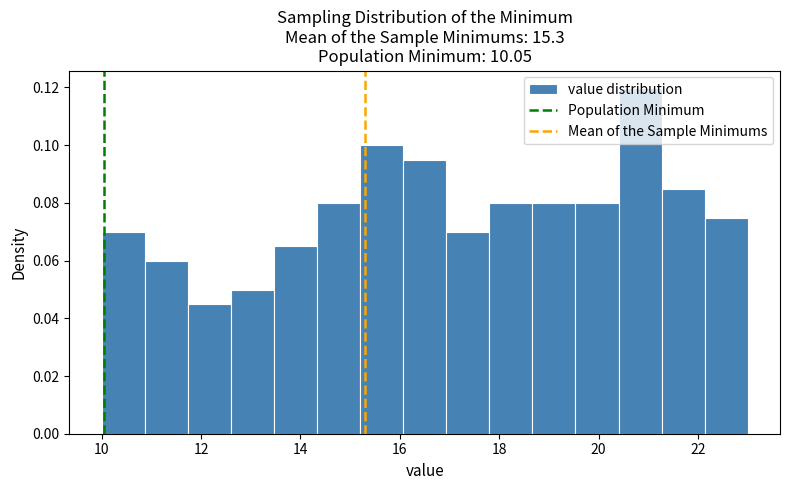

Reading left to right, list every bar in this chart as the range it spans on the x-axis followed by its height. Neither the bar edges nor the heights are printed on the chart, so give them approximately, as read against the axes.

10.0 to 10.8: 0.070
10.8 to 11.8: 0.060
11.8 to 12.6: 0.044
12.6 to 13.4: 0.050
13.4 to 14.4: 0.064
14.4 to 15.2: 0.080
15.2 to 16.0: 0.100
16.0 to 17.0: 0.094
17.0 to 17.8: 0.070
17.8 to 18.6: 0.080
18.6 to 19.6: 0.080
19.6 to 20.4: 0.080
20.4 to 21.2: 0.120
21.2 to 22.2: 0.084
22.2 to 23.0: 0.074